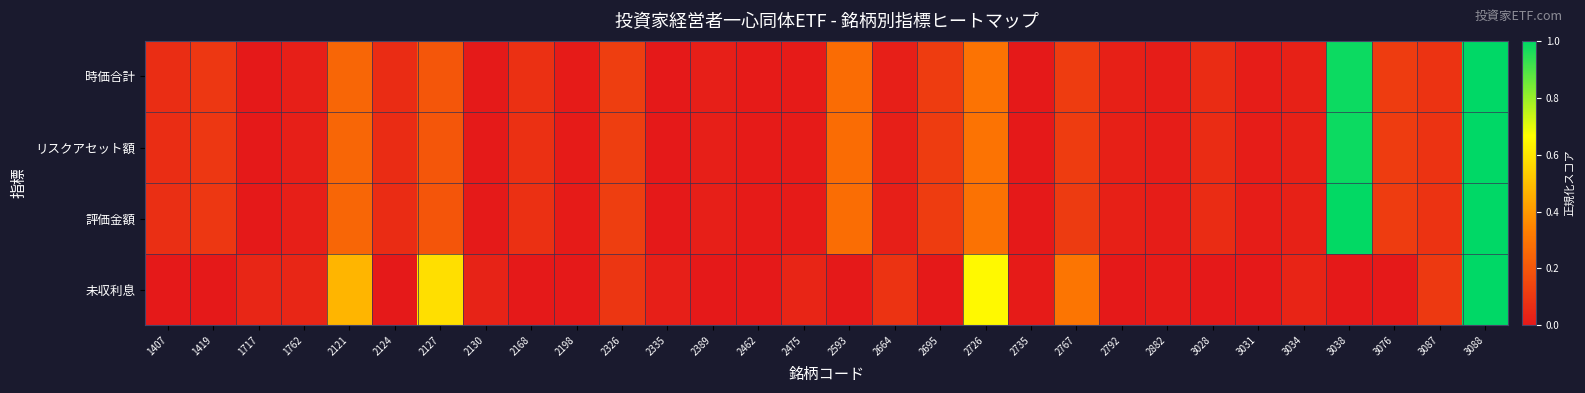

Reading left to right, extract all data points from this chart.

時価合計: 1407=0.1	1419=0.1	1717=0.0	1762=0.0	2121=0.3	2124=0.1	2127=0.2	2130=0.0	2168=0.1	2198=0.0	2326=0.1	2335=0.0	2389=0.0	2462=0.0	2475=0.0	2593=0.3	2664=0.0	2695=0.1	2726=0.3	2735=0.0	2767=0.1	2792=0.0	2882=0.0	3028=0.1	3031=0.0	3034=0.0	3038=1.0	3076=0.1	3087=0.1	3088=1.0
リスクアセット額: 1407=0.1	1419=0.1	1717=0.0	1762=0.0	2121=0.3	2124=0.1	2127=0.2	2130=0.0	2168=0.1	2198=0.0	2326=0.1	2335=0.0	2389=0.0	2462=0.0	2475=0.0	2593=0.3	2664=0.0	2695=0.1	2726=0.3	2735=0.0	2767=0.1	2792=0.0	2882=0.0	3028=0.1	3031=0.0	3034=0.0	3038=1.0	3076=0.1	3087=0.1	3088=1.0
評価金額: 1407=0.1	1419=0.1	1717=0.0	1762=0.0	2121=0.3	2124=0.1	2127=0.2	2130=0.0	2168=0.1	2198=0.0	2326=0.1	2335=0.0	2389=0.0	2462=0.0	2475=0.0	2593=0.3	2664=0.0	2695=0.1	2726=0.3	2735=0.0	2767=0.1	2792=0.0	2882=0.0	3028=0.1	3031=0.0	3034=0.0	3038=1.0	3076=0.1	3087=0.1	3088=1.0
未収利息: 1407=0.0	1419=0.0	1717=0.0	1762=0.0	2121=0.5	2124=0.0	2127=0.6	2130=0.0	2168=0.0	2198=0.0	2326=0.1	2335=0.0	2389=0.0	2462=0.0	2475=0.0	2593=0.0	2664=0.1	2695=0.0	2726=0.6	2735=0.0	2767=0.3	2792=0.0	2882=0.0	3028=0.0	3031=0.0	3034=0.0	3038=0.0	3076=0.0	3087=0.1	3088=1.0